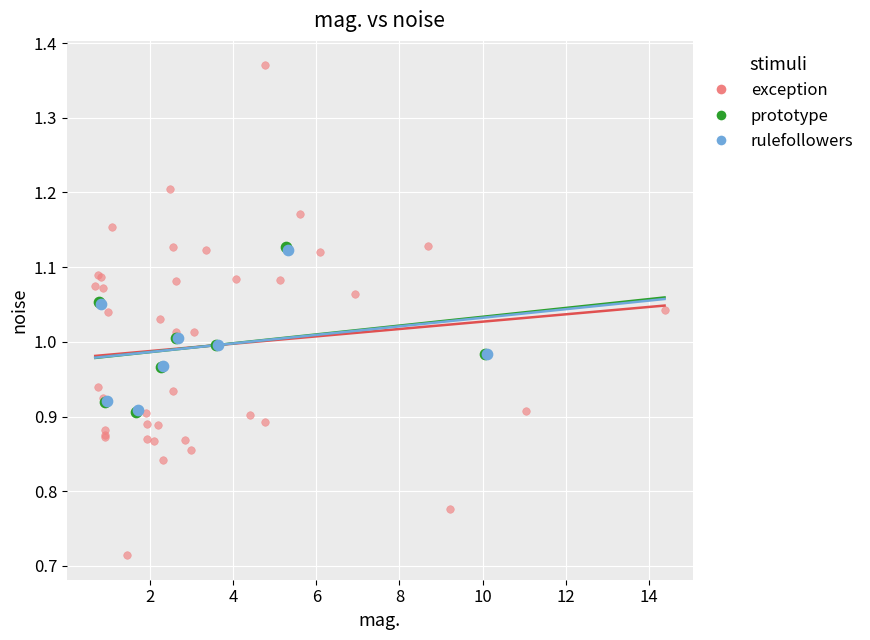

Which series has the largest Y range (max minus min)?

exception